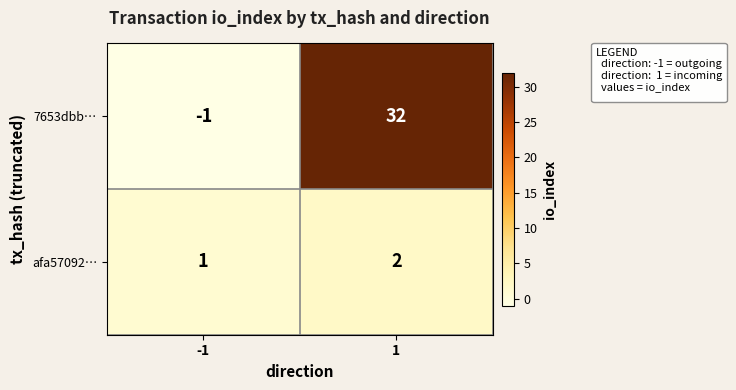

Rank the series by their maximum value, from lowest to highest.

afa57092…, 7653dbb…